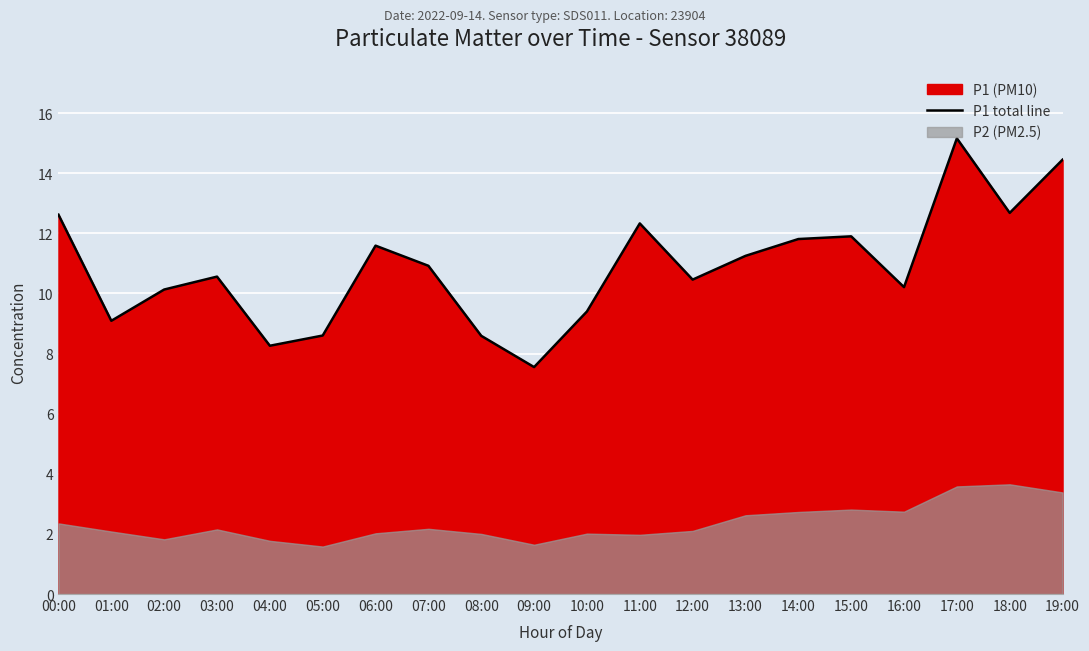

What is the average value?

10.9